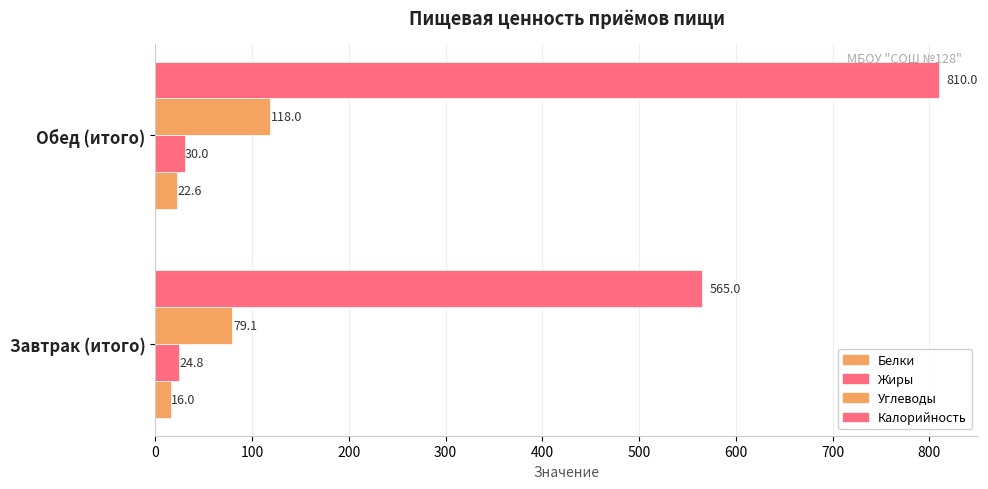

How many data points in Жиры are less than 30?

1